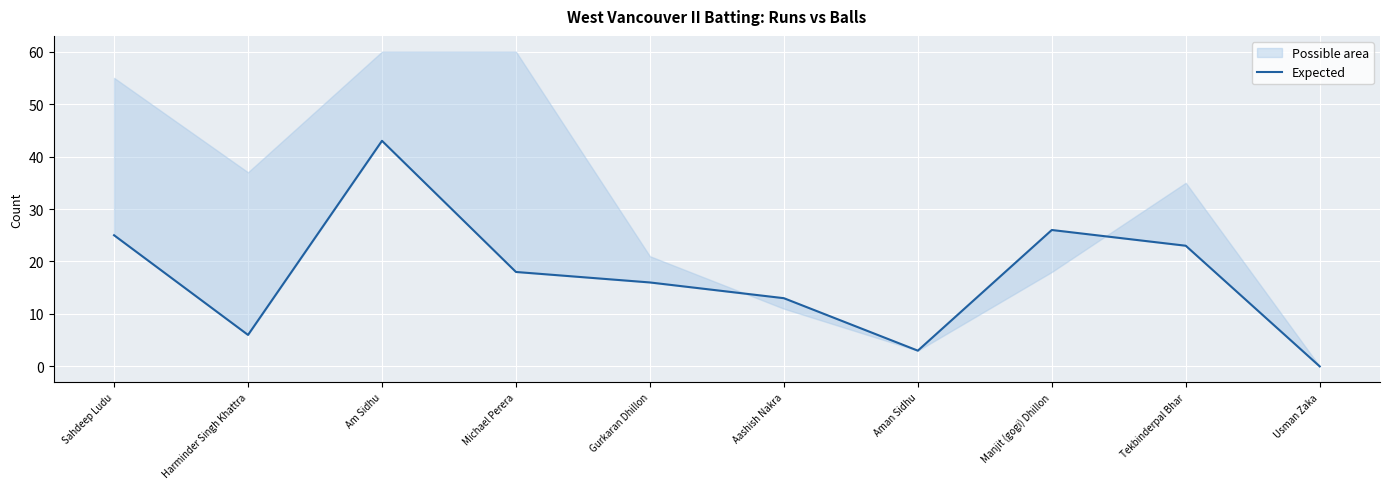

Rank the categories by value from highest to lowest.

Am Sidhu, Manjit (gogi) Dhillon, Sahdeep Ludu, Tekbinderpal Bhar, Michael Perera, Gurkaran Dhillon, Aashish Nakra, Harminder Singh Khattra, Aman Sidhu, Usman Zaka